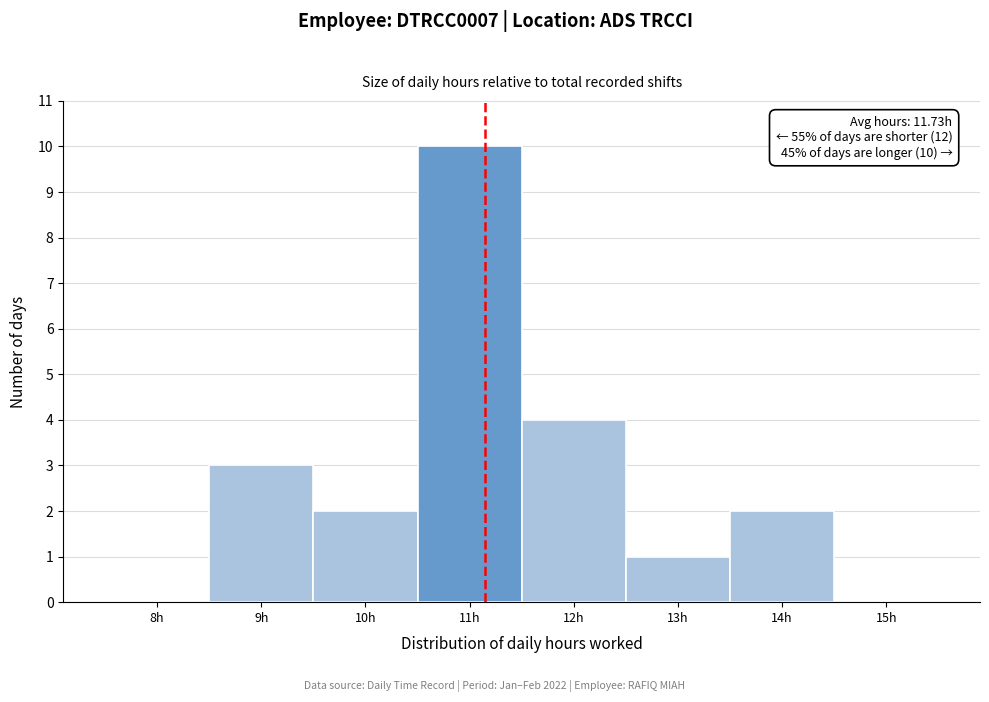

Reading left to right, transcribe all the data shown in this chart.

8h=0	9h=3	10h=2	11h=10	12h=4	13h=1	14h=2	15h=0